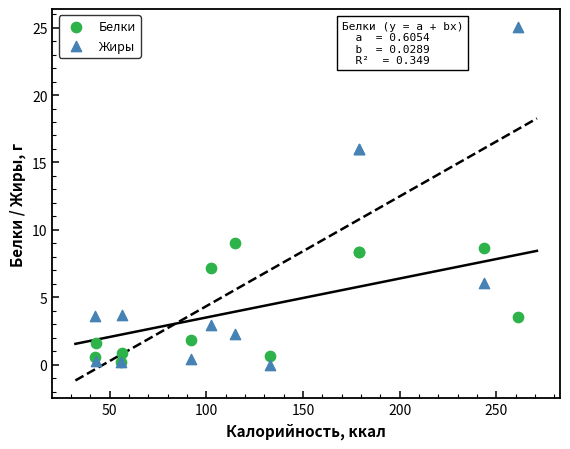

What are all the series names shown in the legend?

Белки, Жиры